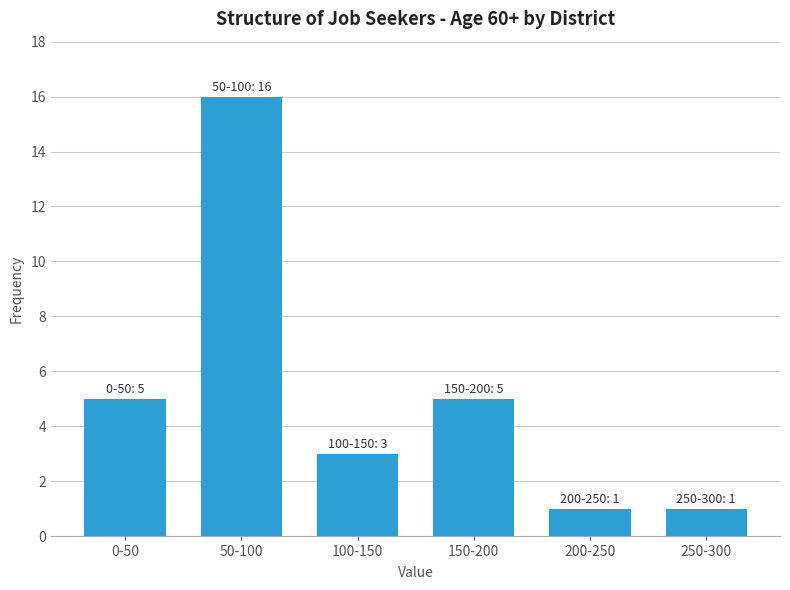

Reading left to right, what are all the values shown in this chart?

0-50=5	50-100=16	100-150=3	150-200=5	200-250=1	250-300=1